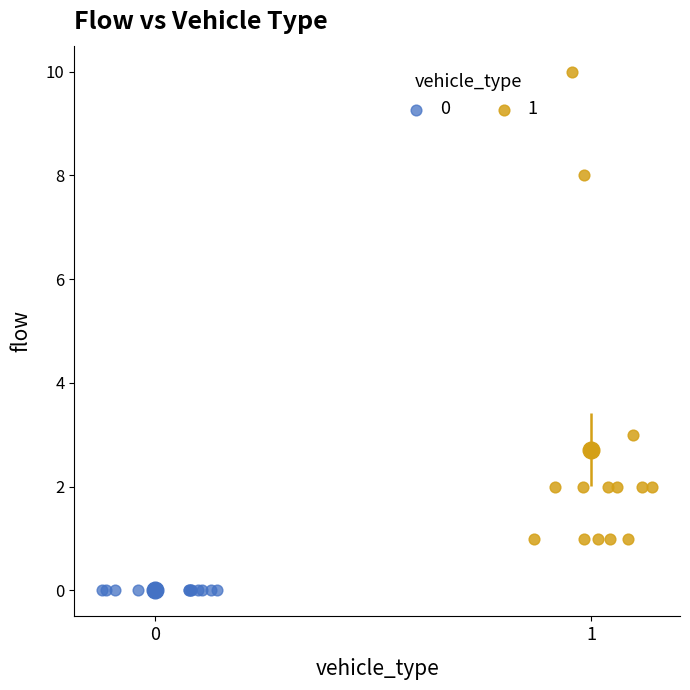

Which series contains the highest Y value?

1